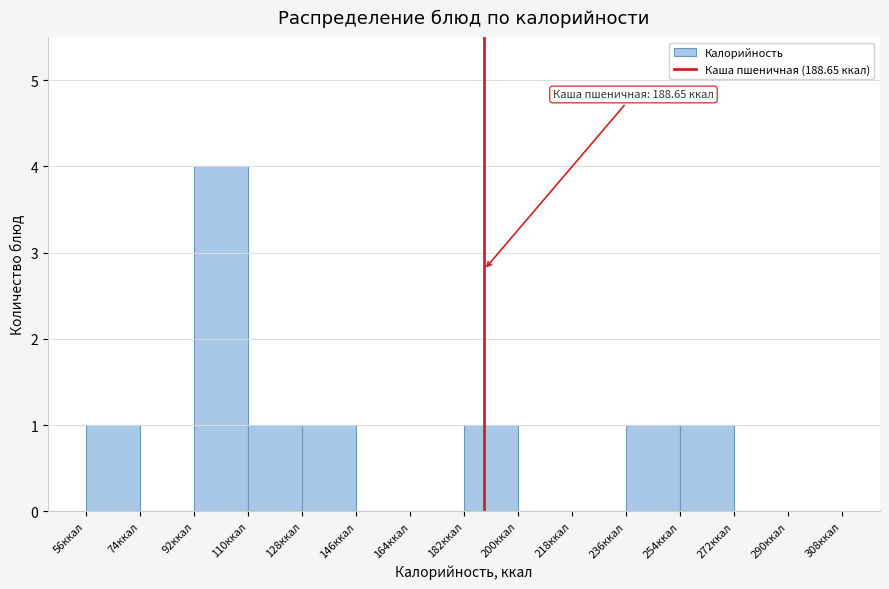

Over which range of the x-axis is the bar tallest?

92 to 110